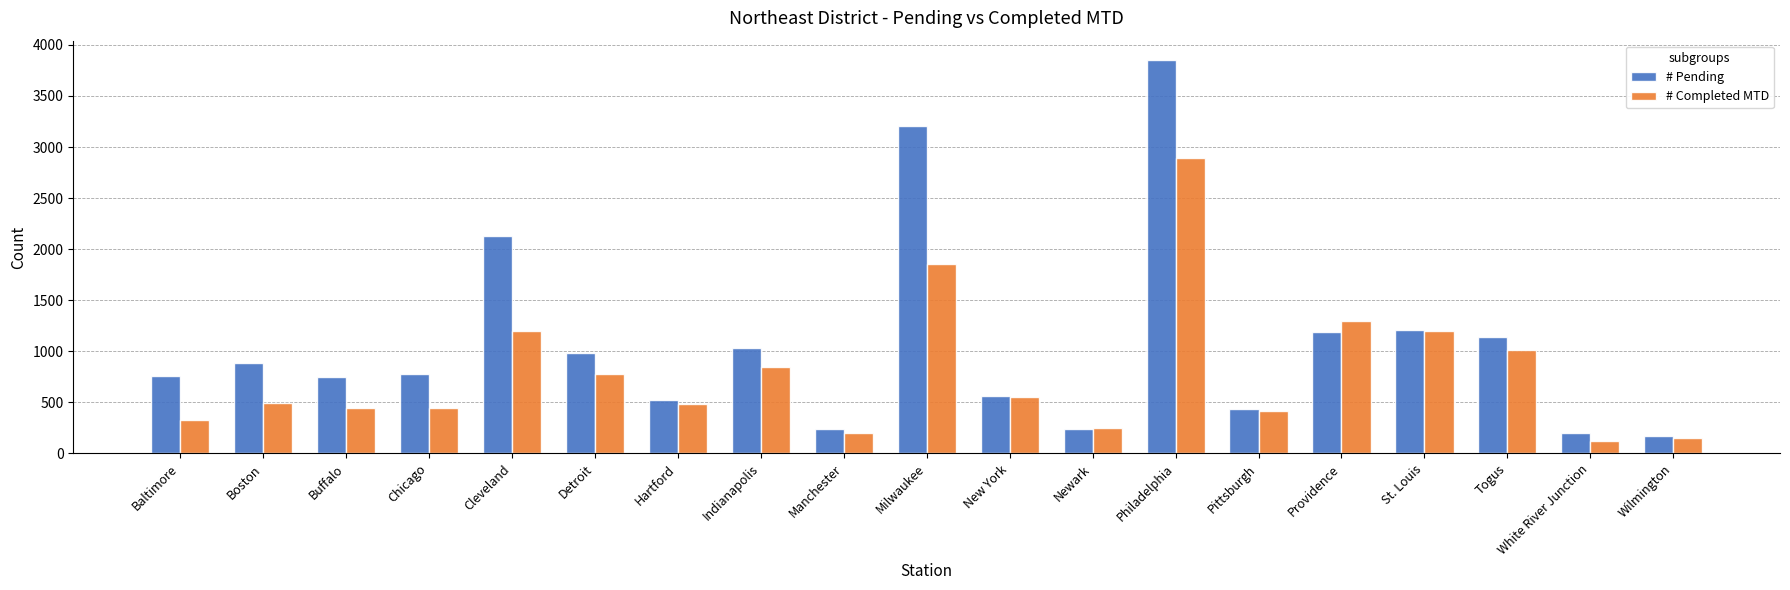

How many data points in # Completed MTD are less than 498?

9